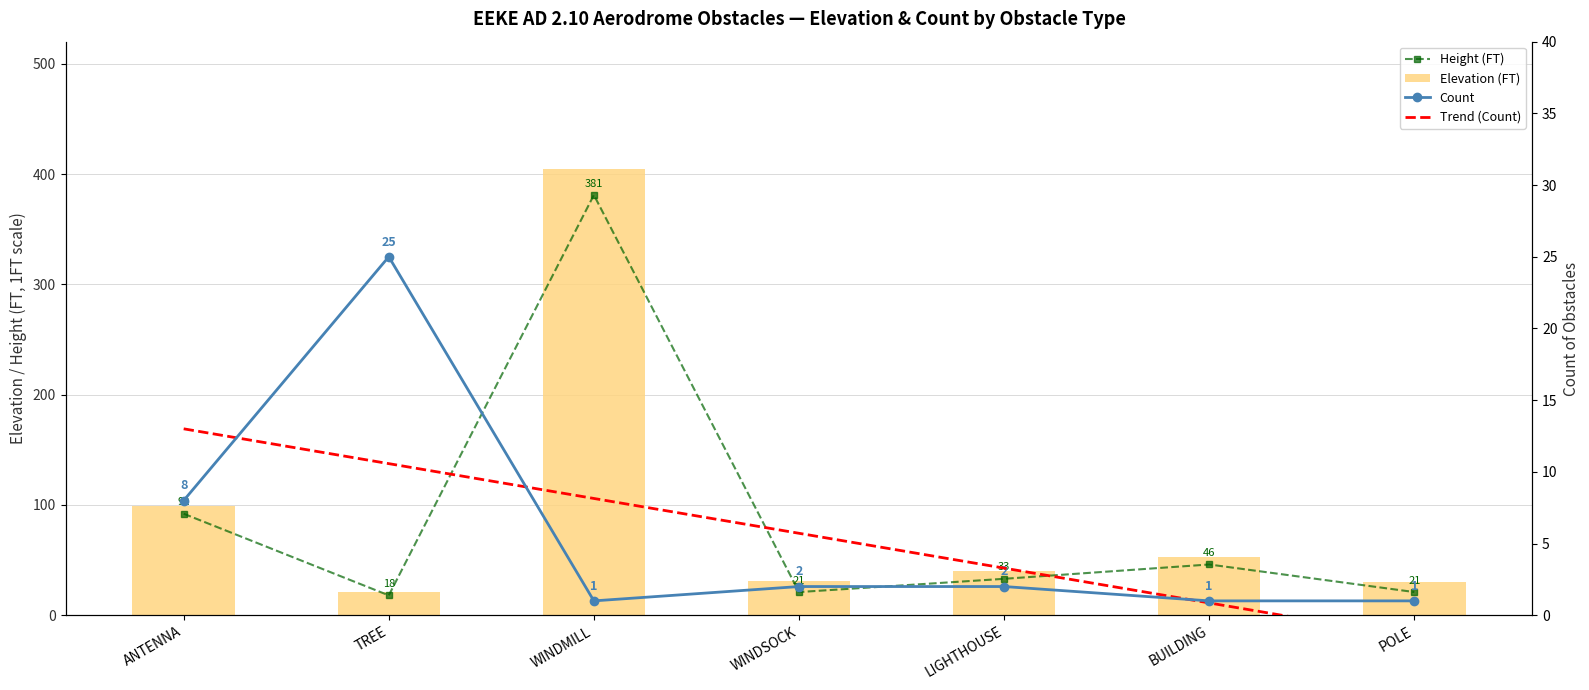

How many data points in Height (FT) are above 33?

3